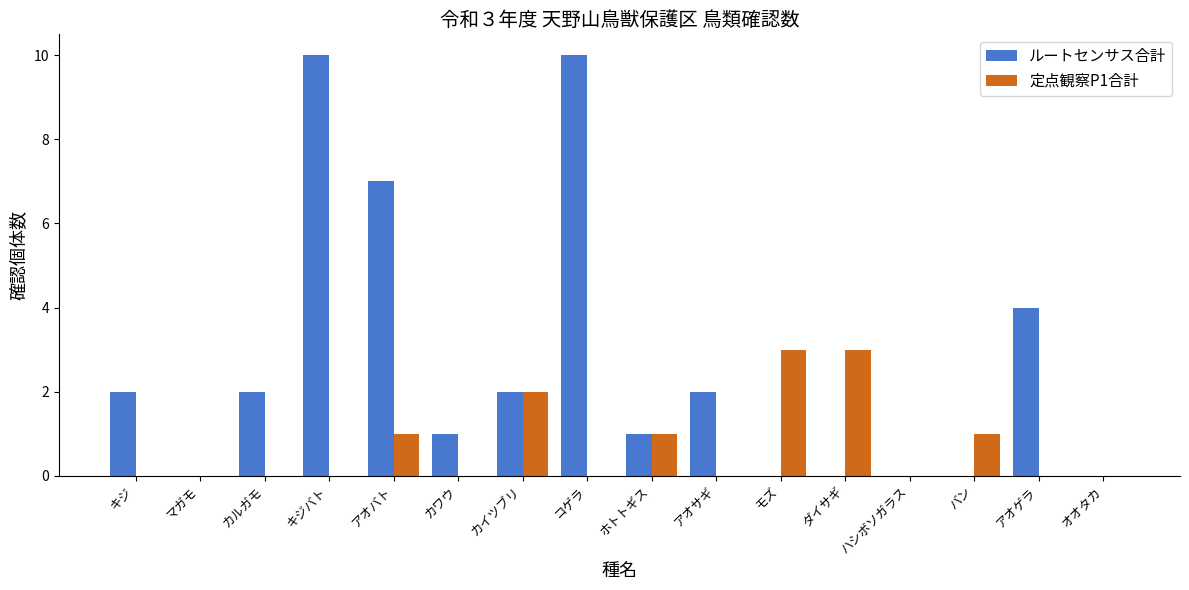

Which series has the largest total across all categories?

ルートセンサス合計